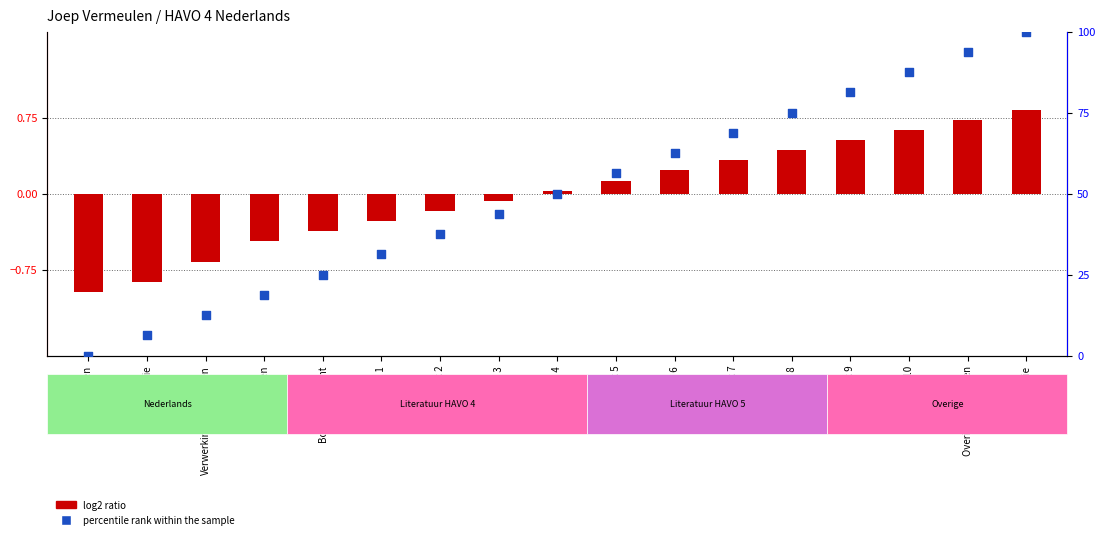

Is the value of percentile rank within the sample at Boek 1 greater than the value of log2 ratio at Boek 6?

Yes